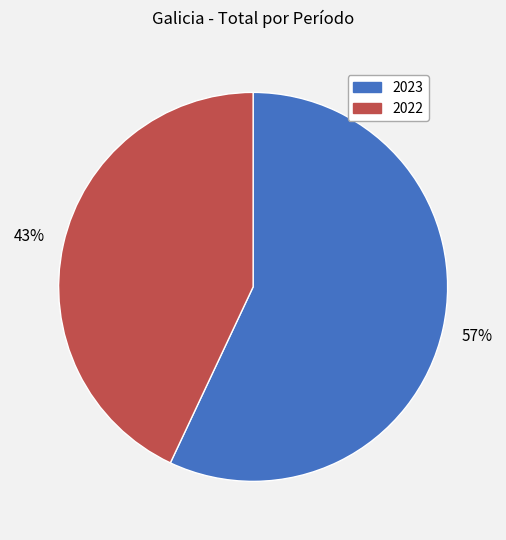

Do 2022 and 2023 together represent more than half of the pie?

Yes